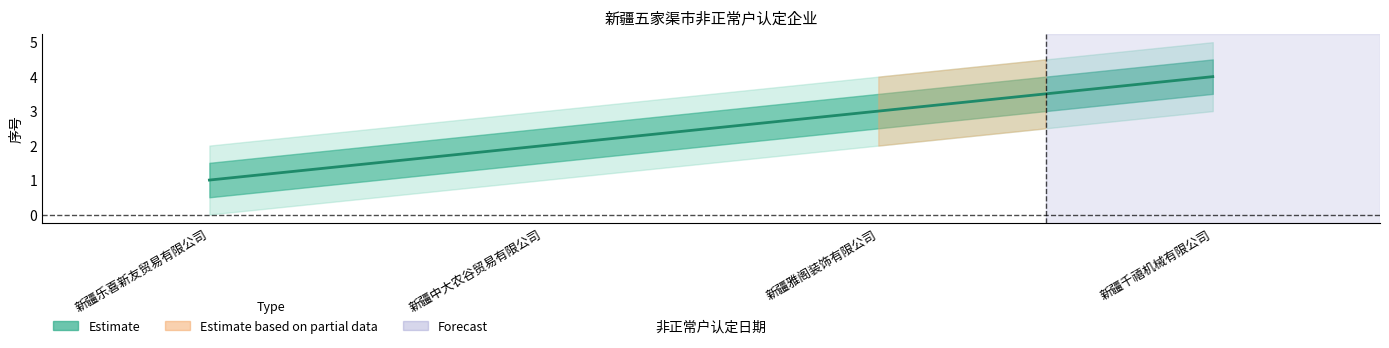

The value of Estimate_lower at 新疆中大农谷贸易有限公司 is 2.1. True or false?

False